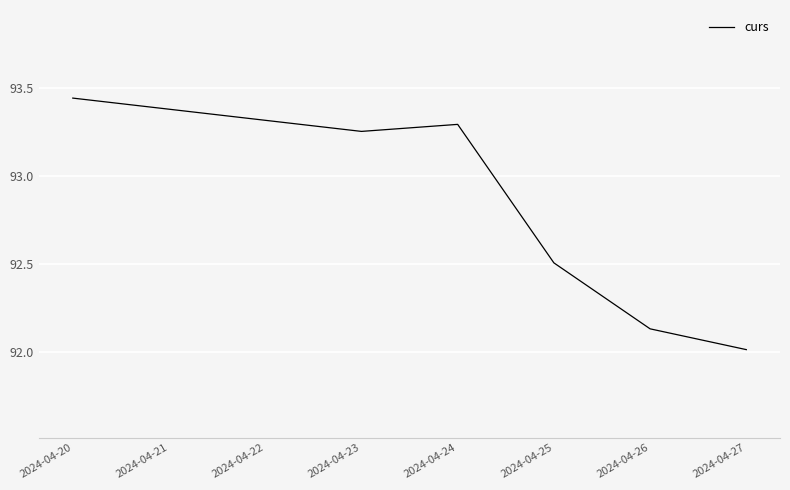

What is the difference between the maximum and minimum values?

1.4